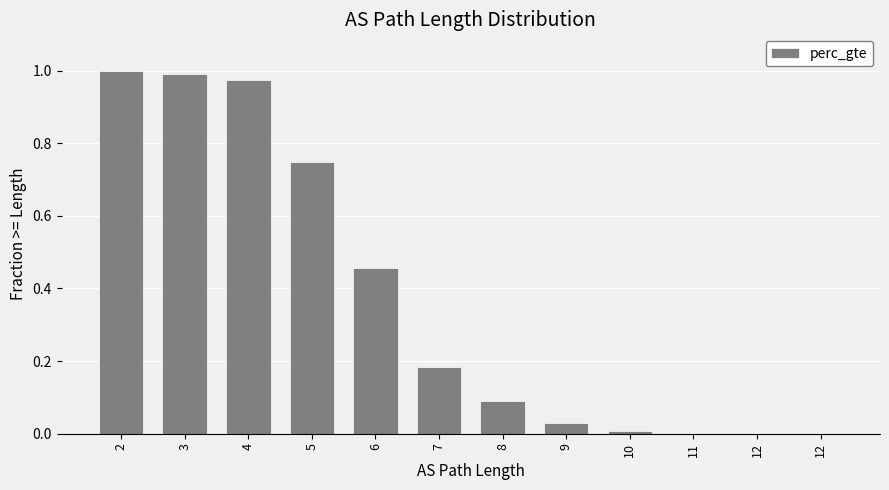

Which has a higher value, 11 or 2?

2